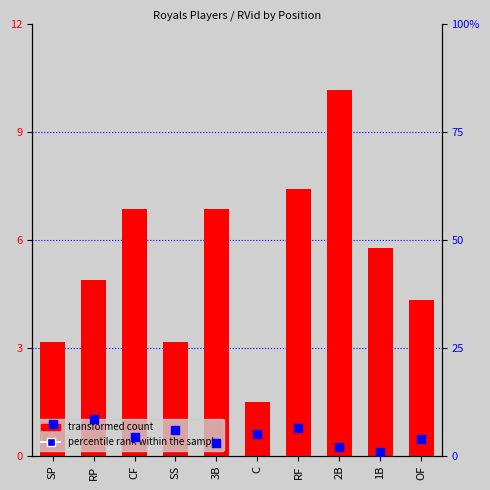

At which category is the sum across all series the highest?

RF